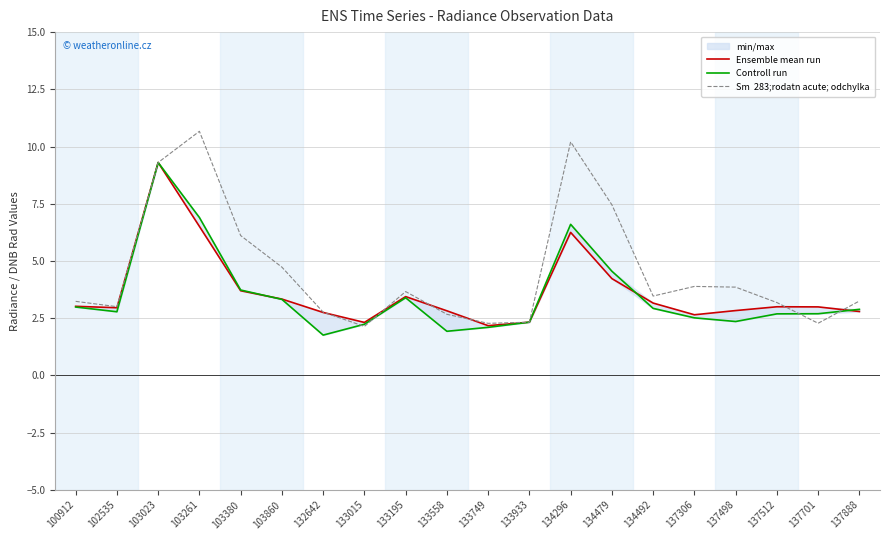

What is the minimum value for Sm  283;rodatn acute; odchylka?

2.1